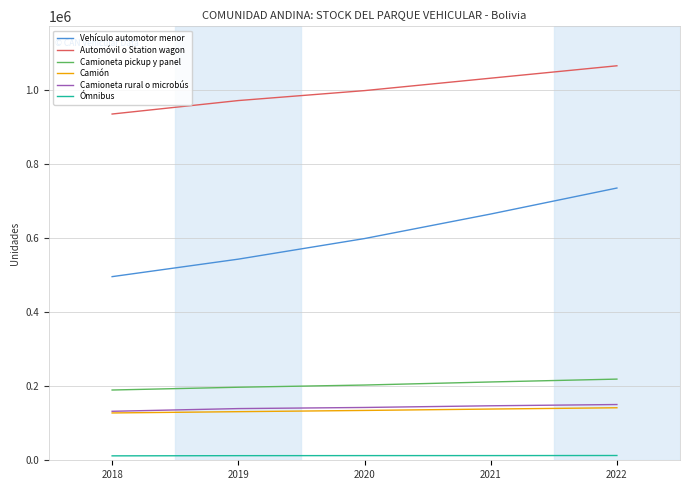

What is the maximum value shown in the chart?

1064730